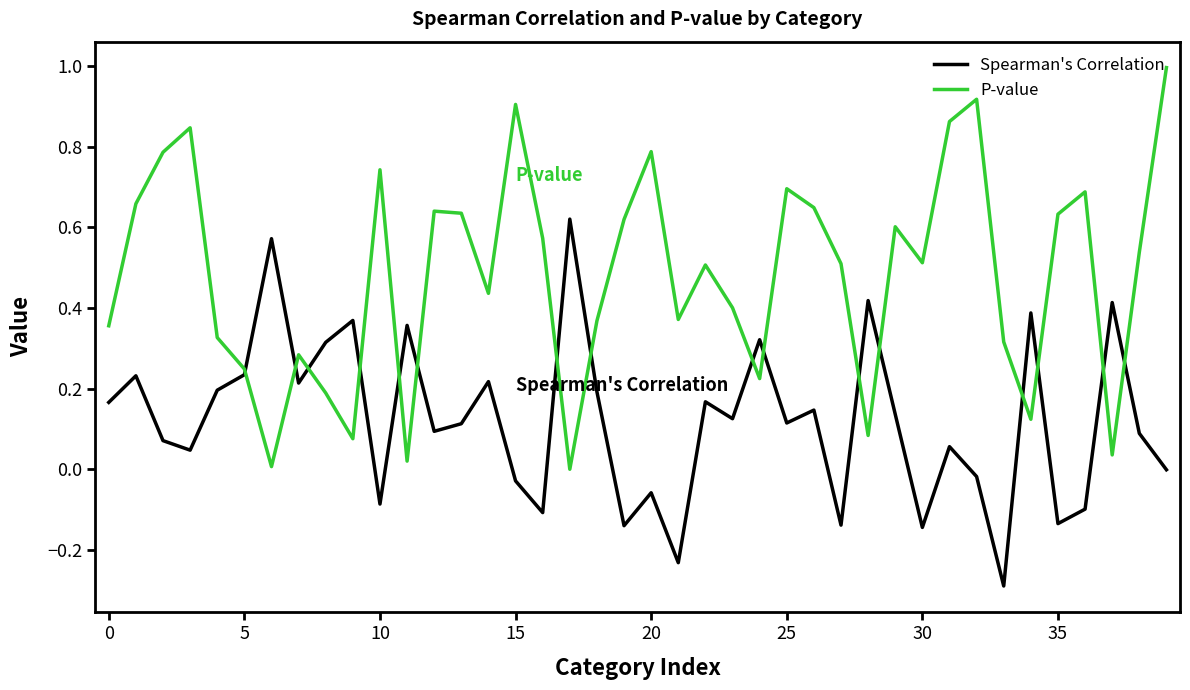

Is this an area chart (filled region under the line)?

No